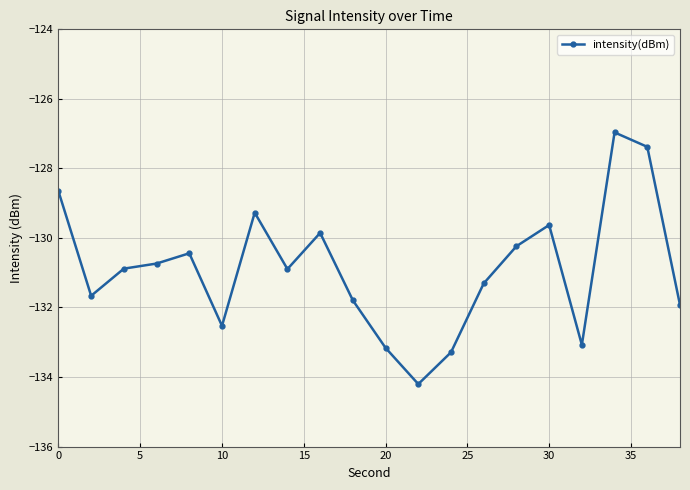

Reading left to right, list all the values displayed in this chart.

-128.7	-131.7	-130.9	-130.7	-130.4	-132.5	-129.3	-130.9	-129.9	-131.8	-133.2	-134.2	-133.3	-131.3	-130.2	-129.6	-133.1	-127.0	-127.4	-131.9